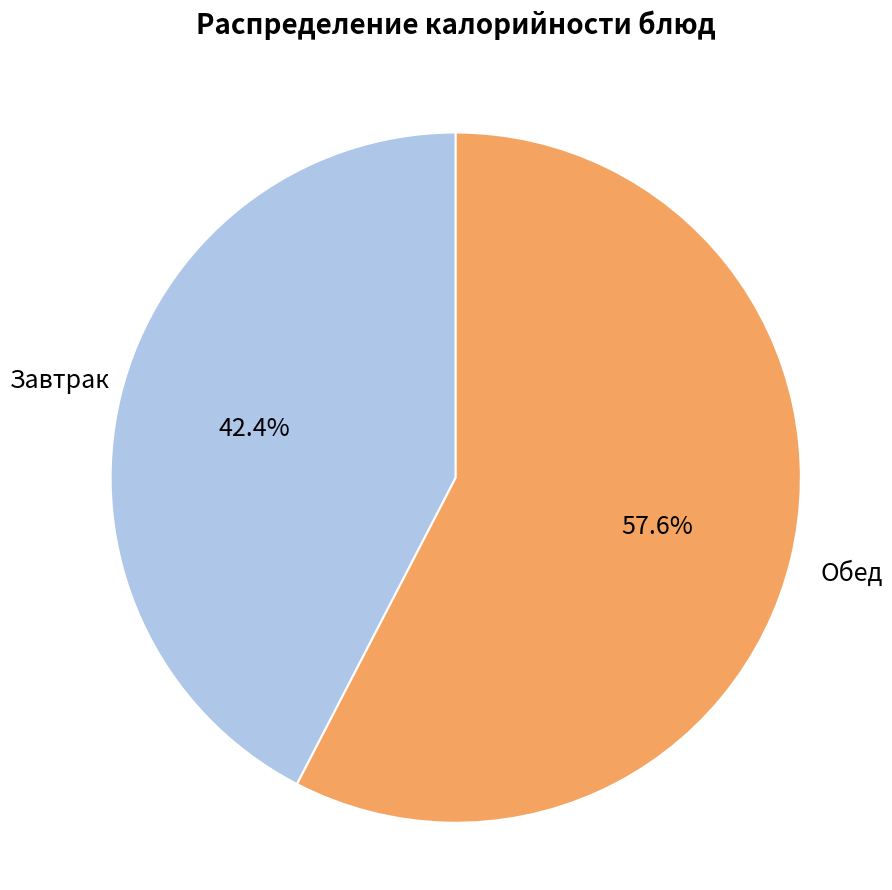

What is the smallest slice in the pie chart?

Завтрак